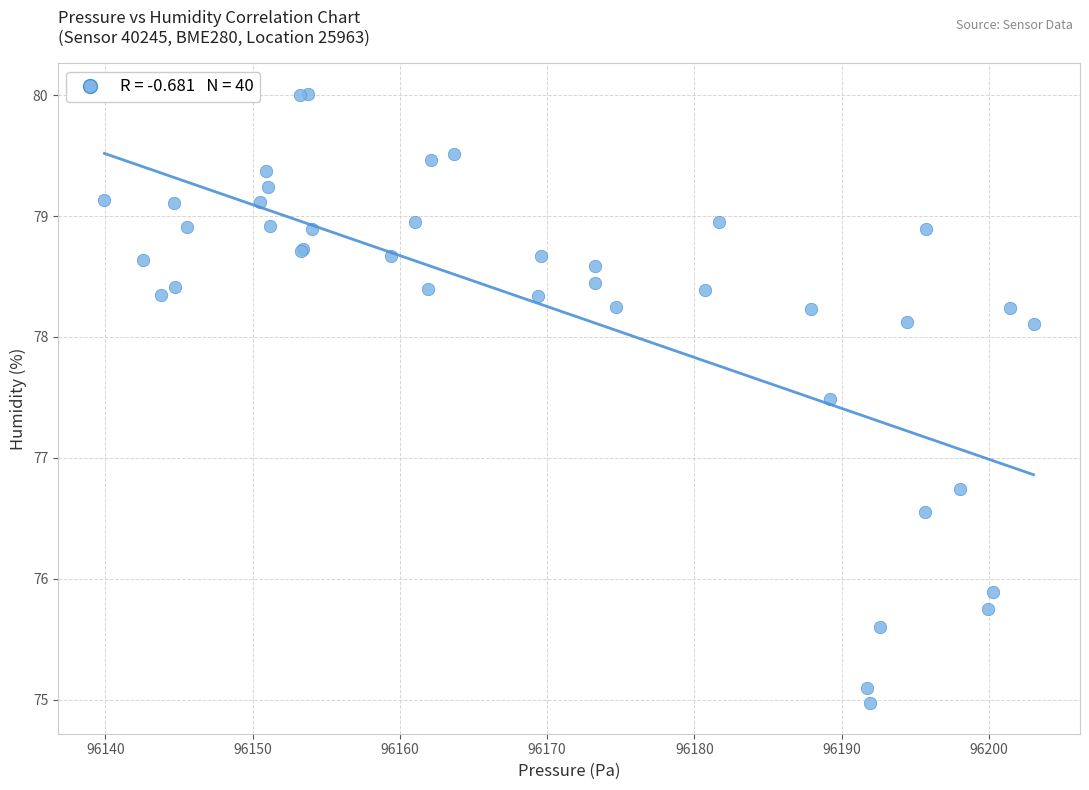

What Y value in the scatter plot is closest to 77?

76.7